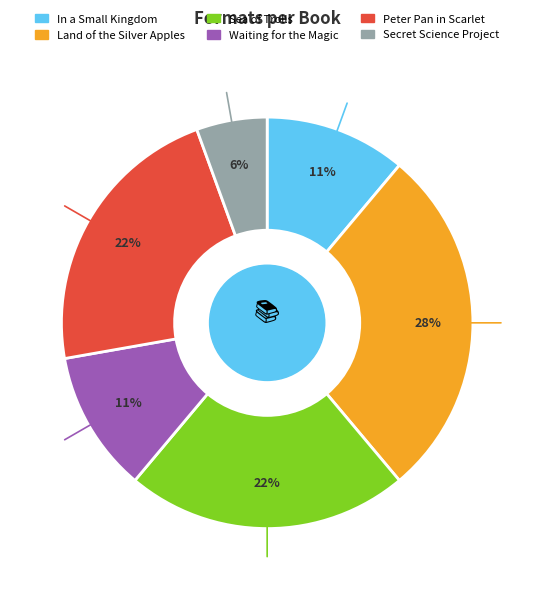

Is there a majority slice in this chart?

No